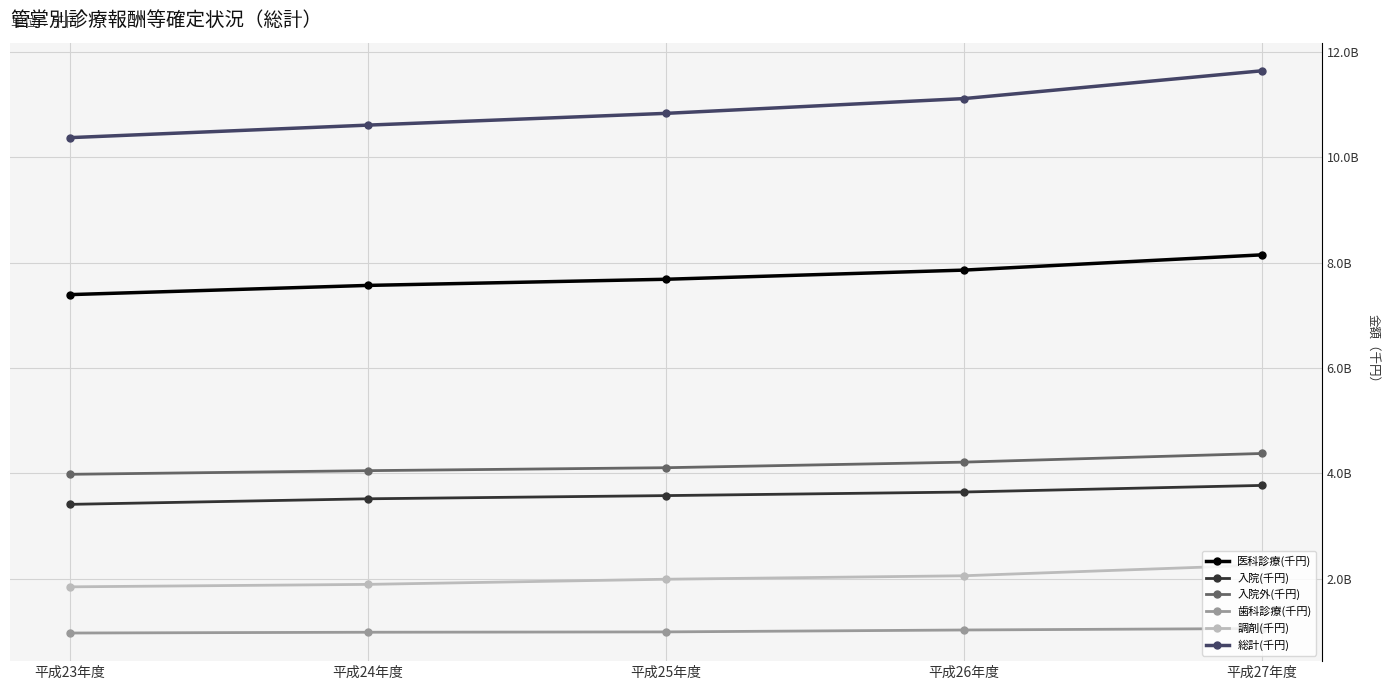

What are all the series names shown in the legend?

医科診療(千円), 入院(千円), 入院外(千円), 歯科診療(千円), 調剤(千円), 総計(千円)